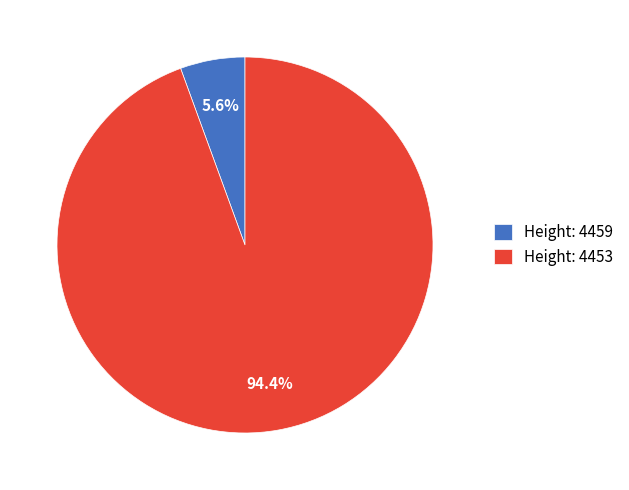

What is the smallest slice in the pie chart?

Height: 4459